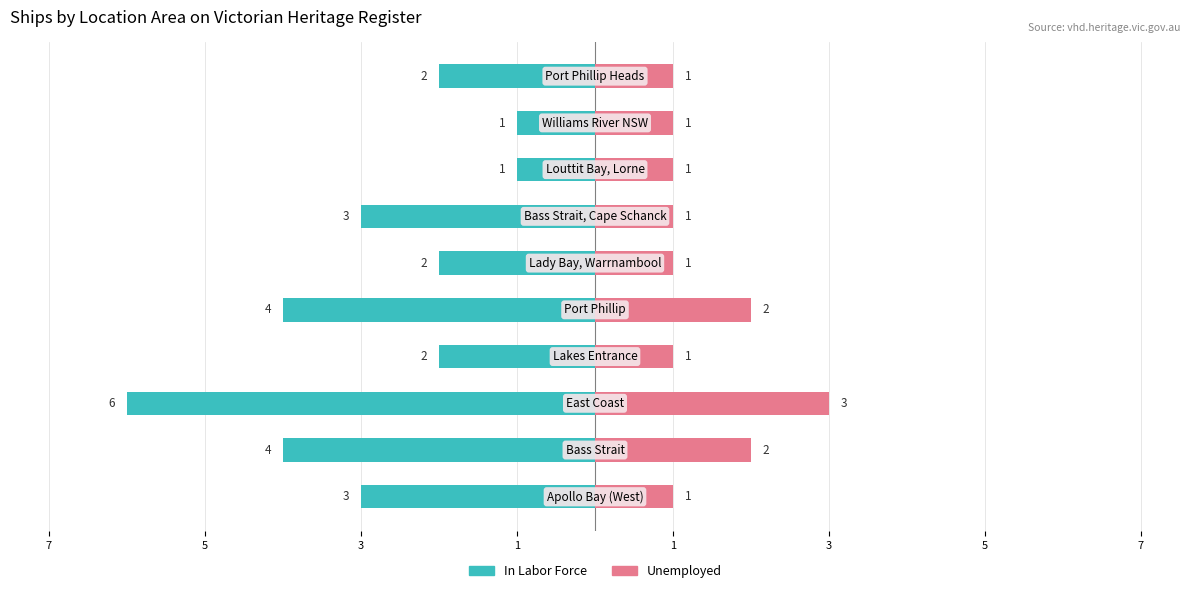

How many bars are there in total?

20